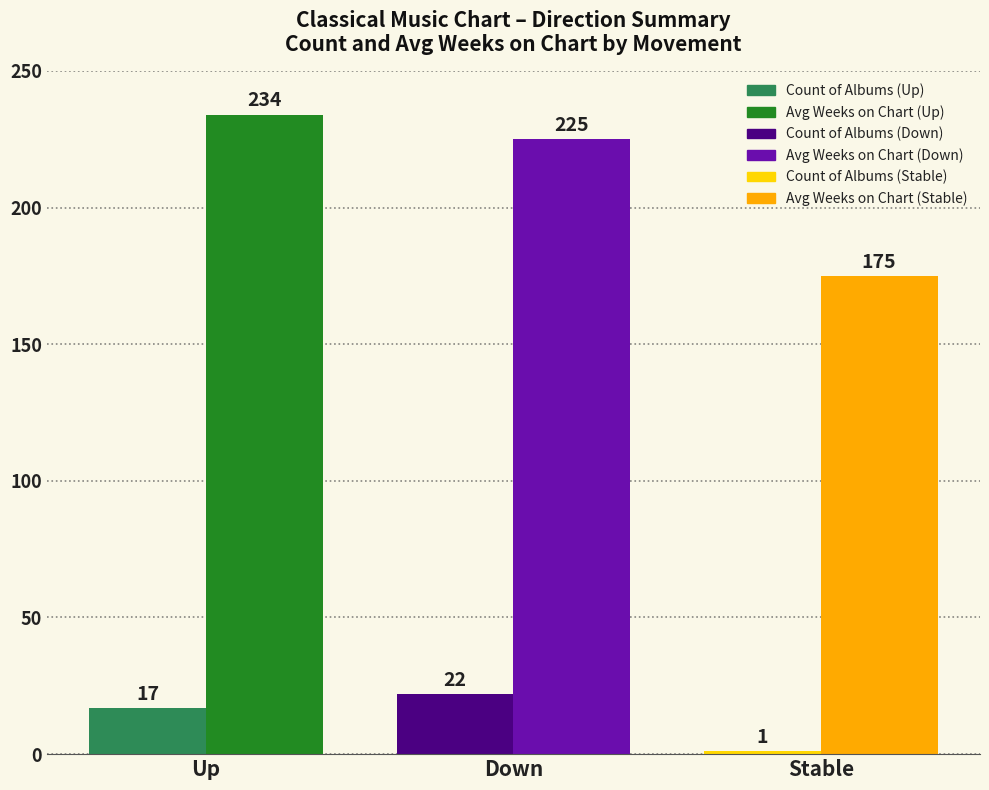

What is the spread (max minus min) of values at Up?

217